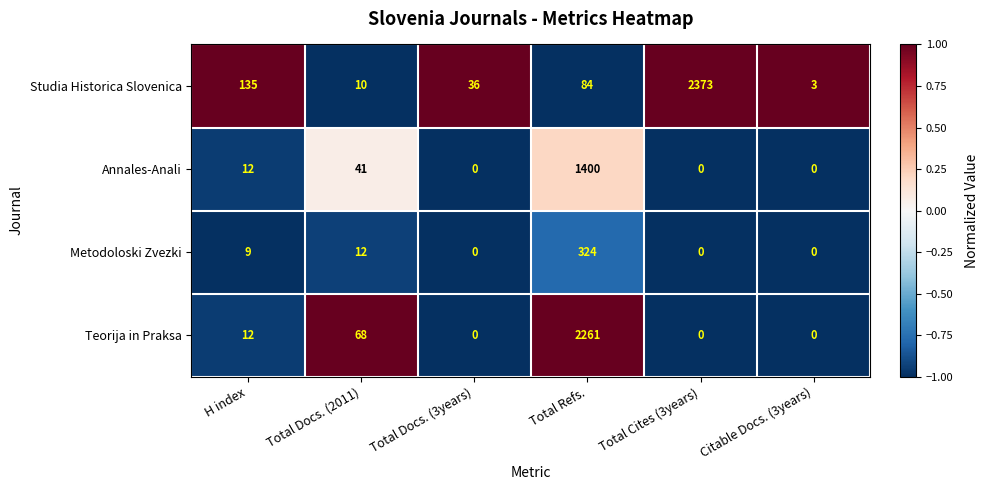

At which label is Annales-Anali closest to 700?

Total Docs. (2011)